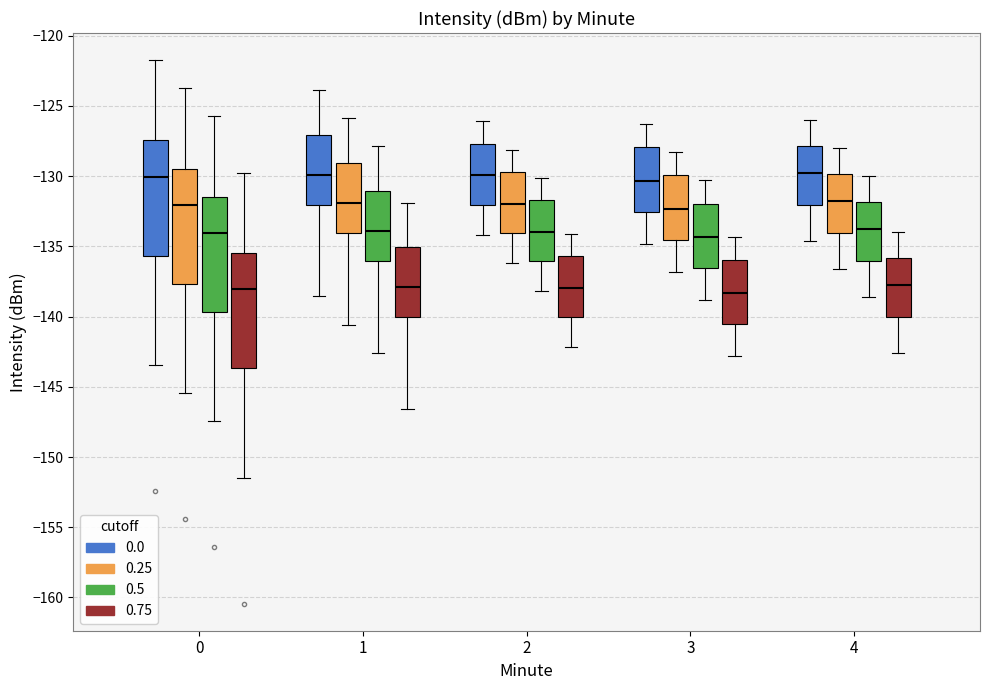

Reading left to right, transcribe this box plot: for each box, give where its median line is, the range the box spans, and where its two whiskers end, as read against the y-axis. The values are not printed on the chart, so give them approximately, as read against the axis.

0 (0.0): median -130.0, box -135.5 to -127.5, whiskers -143.5 to -121.5
0 (0.25): median -132.0, box -137.5 to -129.5, whiskers -145.5 to -123.5
0 (0.5): median -134.0, box -139.5 to -131.5, whiskers -147.5 to -125.5
0 (0.75): median -138.0, box -143.5 to -135.5, whiskers -151.5 to -129.5
1 (0.0): median -130.0, box -132.0 to -127.0, whiskers -138.5 to -124.0
1 (0.25): median -132.0, box -134.0 to -129.0, whiskers -140.5 to -126.0
1 (0.5): median -134.0, box -136.0 to -131.0, whiskers -142.5 to -128.0
1 (0.75): median -138.0, box -140.0 to -135.0, whiskers -146.5 to -132.0
2 (0.0): median -130.0, box -132.0 to -127.5, whiskers -134.0 to -126.0
2 (0.25): median -132.0, box -134.0 to -129.5, whiskers -136.0 to -128.0
2 (0.5): median -134.0, box -136.0 to -131.5, whiskers -138.0 to -130.0
2 (0.75): median -138.0, box -140.0 to -135.5, whiskers -142.0 to -134.0
3 (0.0): median -130.5, box -132.5 to -128.0, whiskers -135.0 to -126.5
3 (0.25): median -132.5, box -134.5 to -130.0, whiskers -137.0 to -128.5
3 (0.5): median -134.5, box -136.5 to -132.0, whiskers -139.0 to -130.5
3 (0.75): median -138.5, box -140.5 to -136.0, whiskers -143.0 to -134.5
4 (0.0): median -129.5, box -132.0 to -128.0, whiskers -134.5 to -126.0
4 (0.25): median -131.5, box -134.0 to -130.0, whiskers -136.5 to -128.0
4 (0.5): median -133.5, box -136.0 to -132.0, whiskers -138.5 to -130.0
4 (0.75): median -137.5, box -140.0 to -136.0, whiskers -142.5 to -134.0